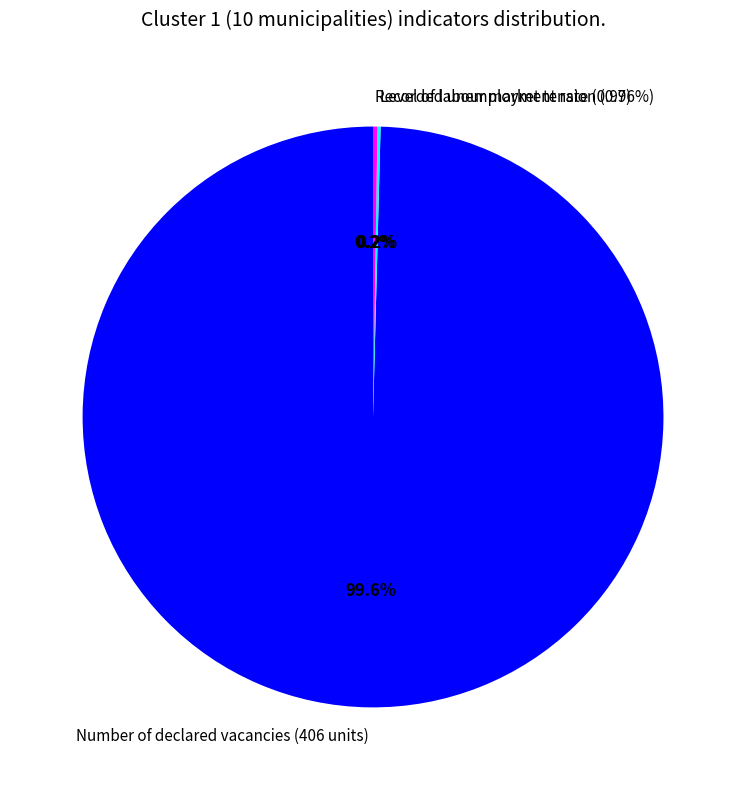

Is there a majority slice in this chart?

Yes